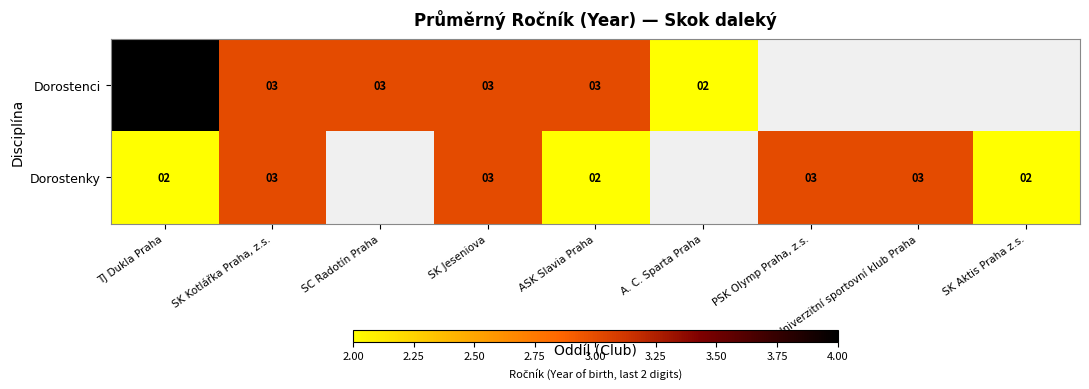

Is the value of Dorostenci at TJ Dukla Praha greater than the value of Dorostenky at PSK Olymp Praha, z.s.?

Yes